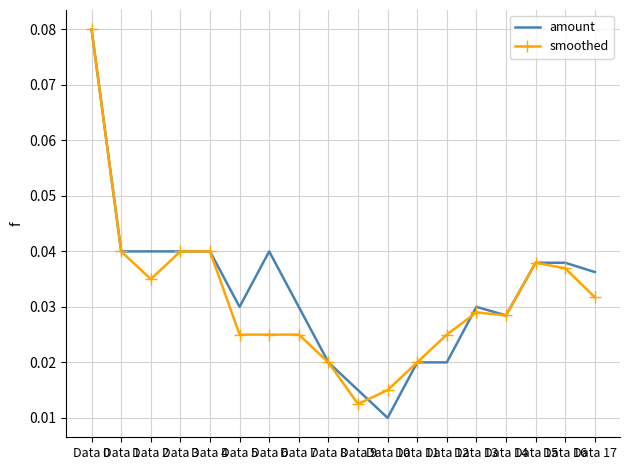

What are all the series names shown in the legend?

amount, smoothed